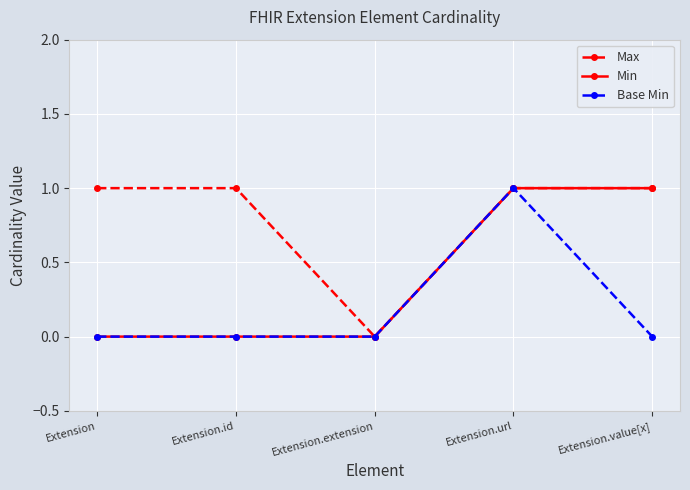

Reading left to right, what are all the values shown in this chart?

Max: Extension=1	Extension.id=1	Extension.extension=0	Extension.url=1	Extension.value[x]=1
Min: Extension=0	Extension.id=0	Extension.extension=0	Extension.url=1	Extension.value[x]=1
Base Min: Extension=0	Extension.id=0	Extension.extension=0	Extension.url=1	Extension.value[x]=0